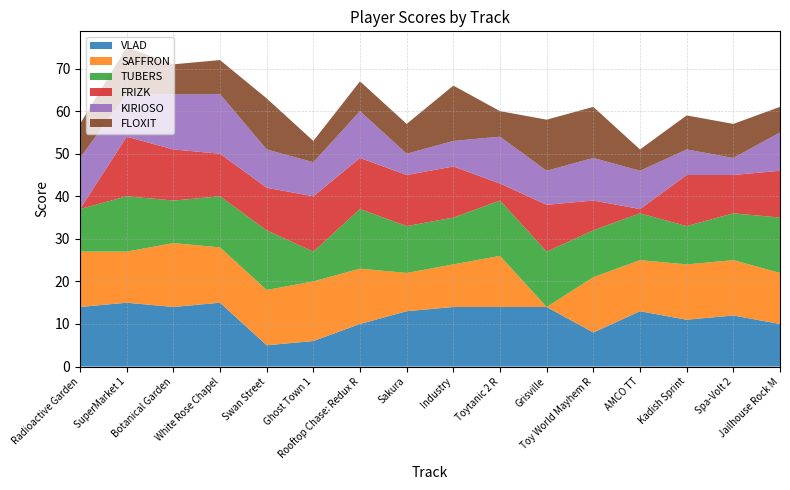

Reading right to left, list all the values displayed in this chart.

VLAD: Jailhouse Rock M=10	Spa-Volt 2=12	Kadish Sprint=11	AMCO TT=13	Toy World Mayhem R=8	Grisville=14	Toytanic 2 R=14	Industry=14	Sakura=13	Rooftop Chase: Redux R=10	Ghost Town 1=6	Swan Street=5	White Rose Chapel=15	Botanical Garden=14	SuperMarket 1=15	Radioactive Garden=14
SAFFRON: Jailhouse Rock M=12	Spa-Volt 2=13	Kadish Sprint=13	AMCO TT=12	Toy World Mayhem R=13	Grisville=0	Toytanic 2 R=12	Industry=10	Sakura=9	Rooftop Chase: Redux R=13	Ghost Town 1=14	Swan Street=13	White Rose Chapel=13	Botanical Garden=15	SuperMarket 1=12	Radioactive Garden=13
TUBERS: Jailhouse Rock M=13	Spa-Volt 2=11	Kadish Sprint=9	AMCO TT=11	Toy World Mayhem R=11	Grisville=13	Toytanic 2 R=13	Industry=11	Sakura=11	Rooftop Chase: Redux R=14	Ghost Town 1=7	Swan Street=14	White Rose Chapel=12	Botanical Garden=10	SuperMarket 1=13	Radioactive Garden=10
FRIZK: Jailhouse Rock M=11	Spa-Volt 2=9	Kadish Sprint=12	AMCO TT=1	Toy World Mayhem R=7	Grisville=11	Toytanic 2 R=4	Industry=12	Sakura=12	Rooftop Chase: Redux R=12	Ghost Town 1=13	Swan Street=10	White Rose Chapel=10	Botanical Garden=12	SuperMarket 1=14	Radioactive Garden=0
KIRIOSO: Jailhouse Rock M=9	Spa-Volt 2=4	Kadish Sprint=6	AMCO TT=9	Toy World Mayhem R=10	Grisville=8	Toytanic 2 R=11	Industry=6	Sakura=5	Rooftop Chase: Redux R=11	Ghost Town 1=8	Swan Street=9	White Rose Chapel=14	Botanical Garden=13	SuperMarket 1=10	Radioactive Garden=12
FLOXIT: Jailhouse Rock M=6	Spa-Volt 2=8	Kadish Sprint=8	AMCO TT=5	Toy World Mayhem R=12	Grisville=12	Toytanic 2 R=6	Industry=13	Sakura=7	Rooftop Chase: Redux R=7	Ghost Town 1=5	Swan Street=12	White Rose Chapel=8	Botanical Garden=7	SuperMarket 1=11	Radioactive Garden=8